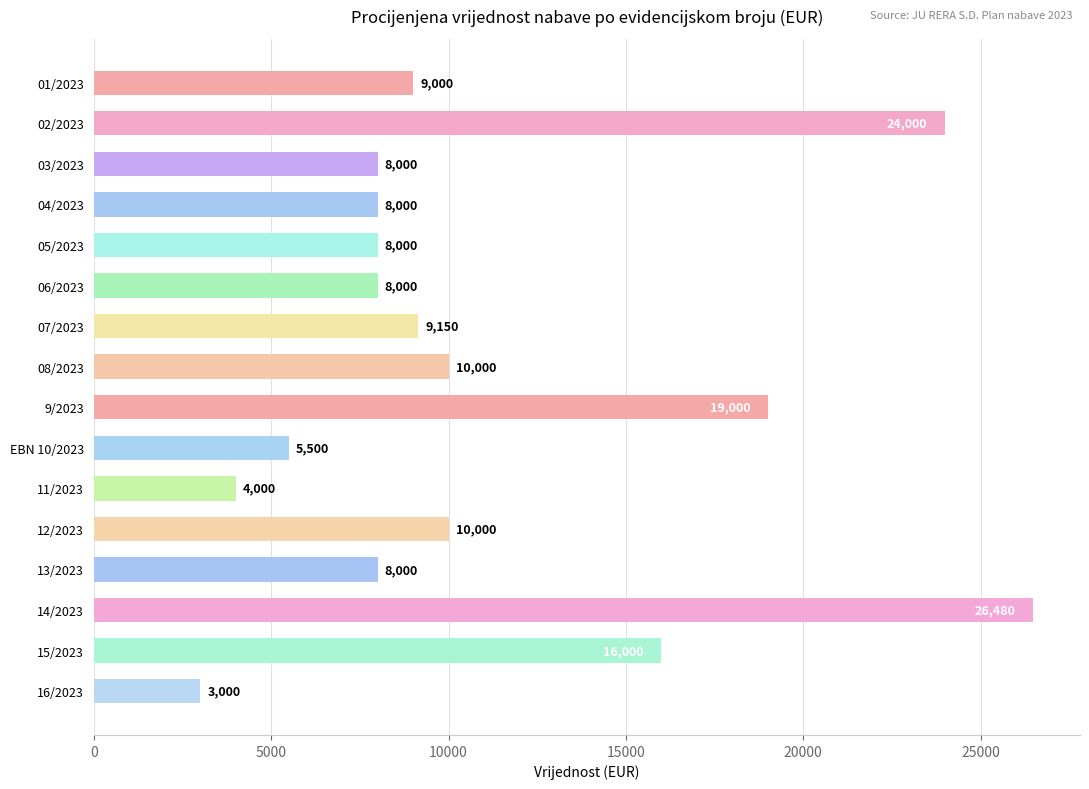

Which category has the highest value across all series?

14/2023